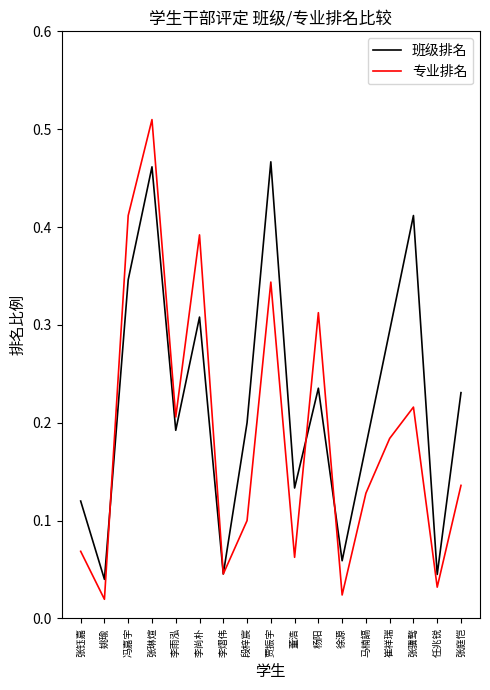

Which series has the largest total across all categories?

班级排名